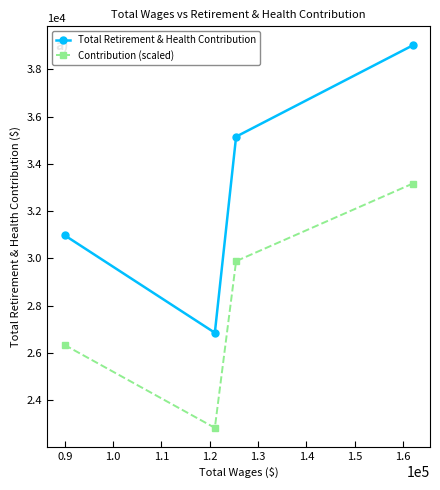

Which series has the largest total across all categories?

Total Retirement & Health Contribution